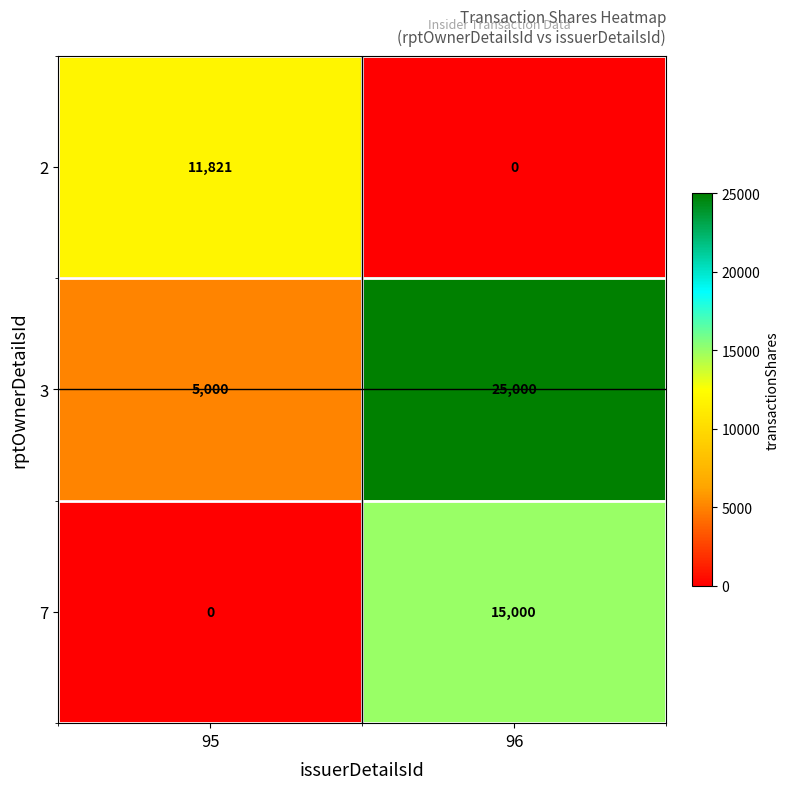

Rank the series by their average value, from lowest to highest.

2, 7, 3